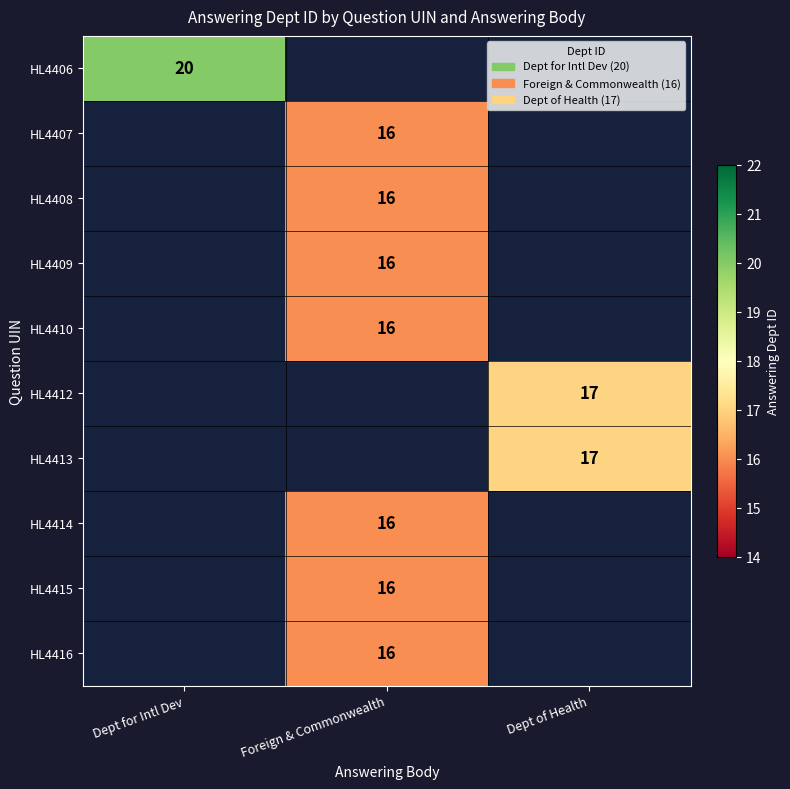

Is it true that HL4414 equals 16 at Foreign & Commonwealth?

True